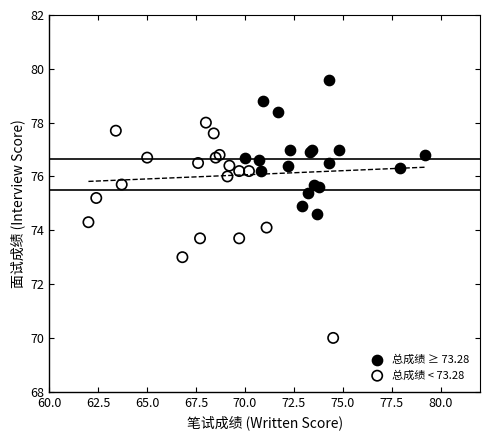

Which series contains the lowest Y value?

总成绩 < 73.28